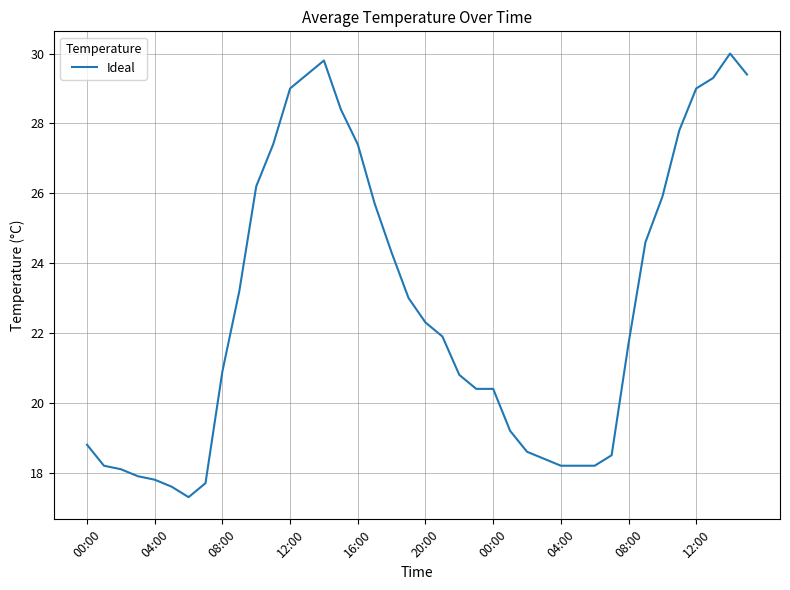

What is the minimum value shown in the chart?

17.3